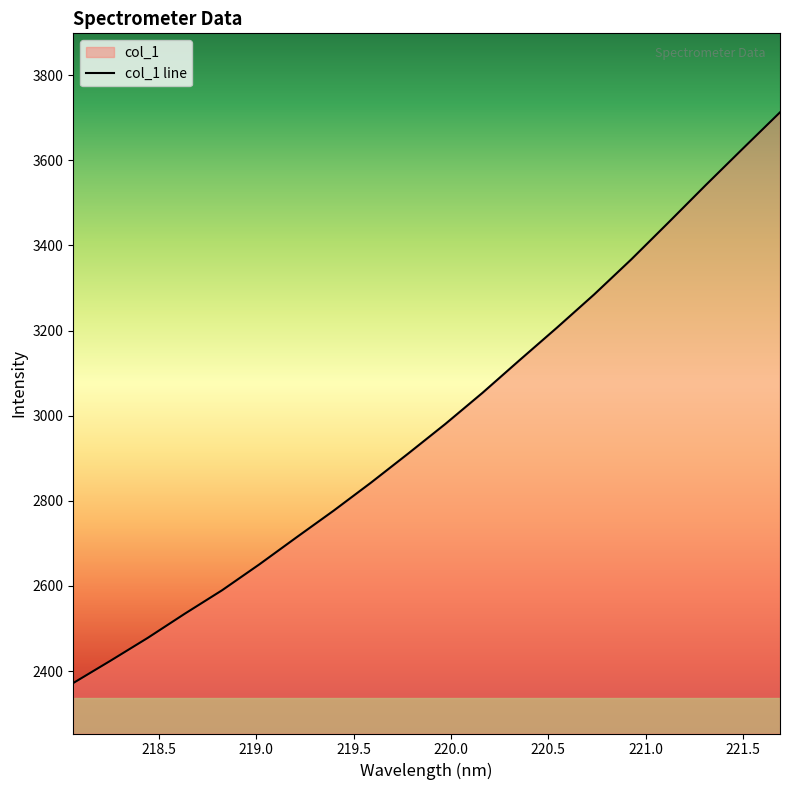

Rank the categories by value from lowest to highest.

218.0596, 218.2508, 218.442, 218.6332, 218.8244, 219.0156, 219.2067, 219.3979, 219.589, 219.7801, 219.9712, 220.1623, 220.3533, 220.5444, 220.7354, 220.9264, 221.1174, 221.3083, 221.4993, 221.6902